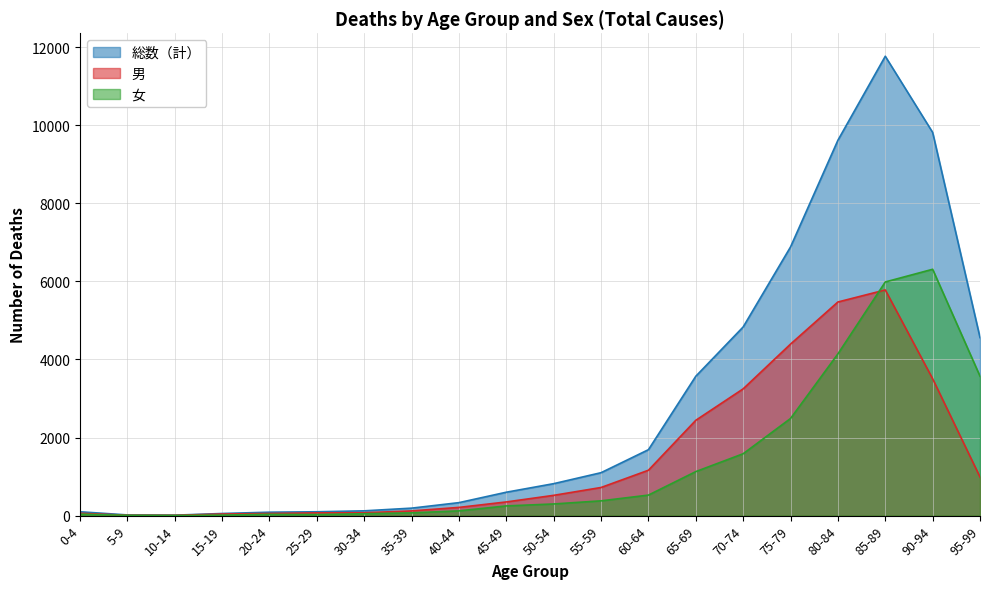

How many lines are shown in the chart?

3